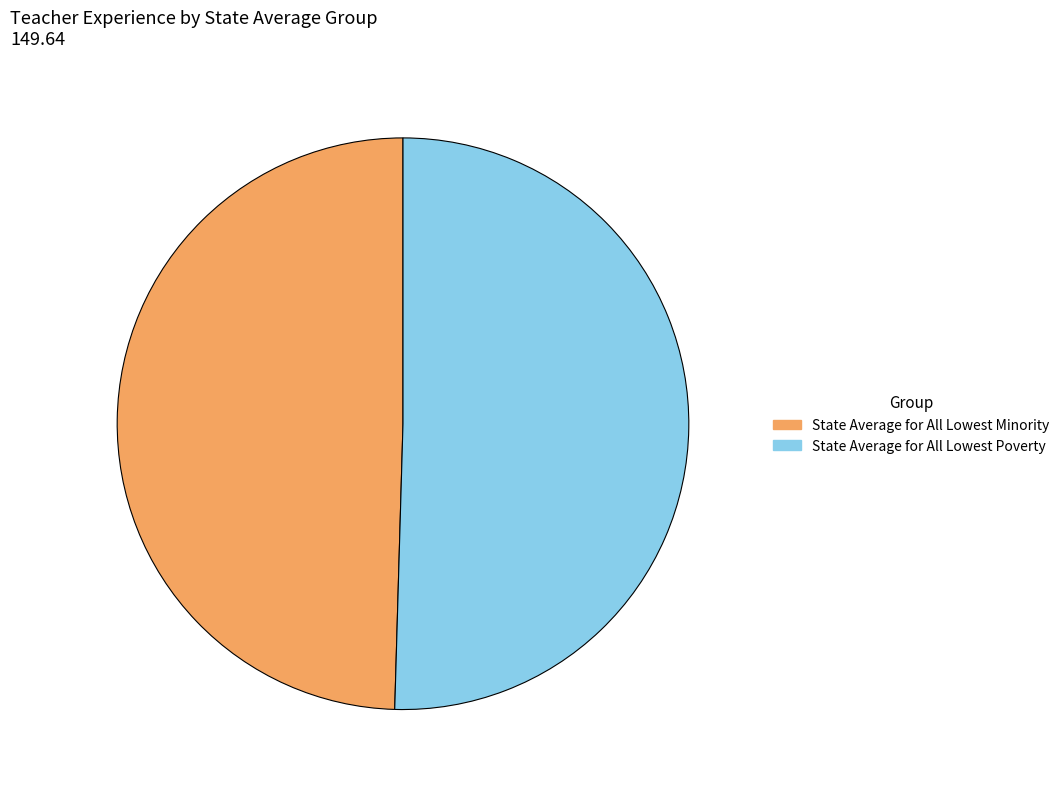

Is it true that State Average for All Lowest Minority is 50% of the pie?

True